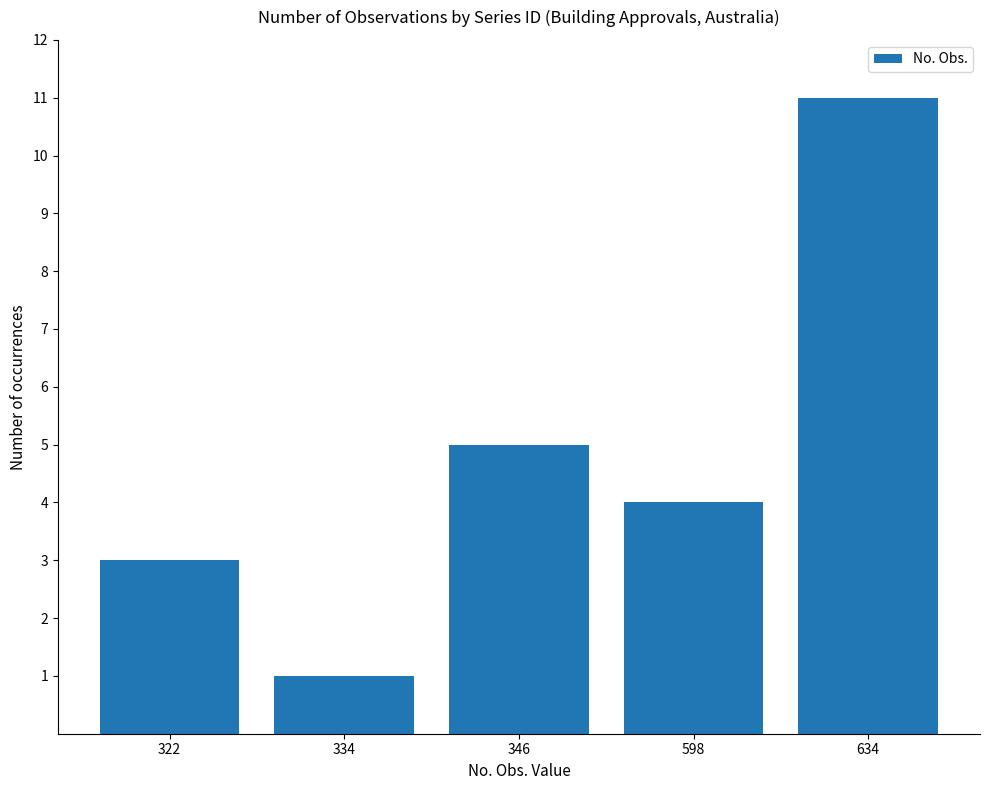

Does the chart contain stacked bars?

No